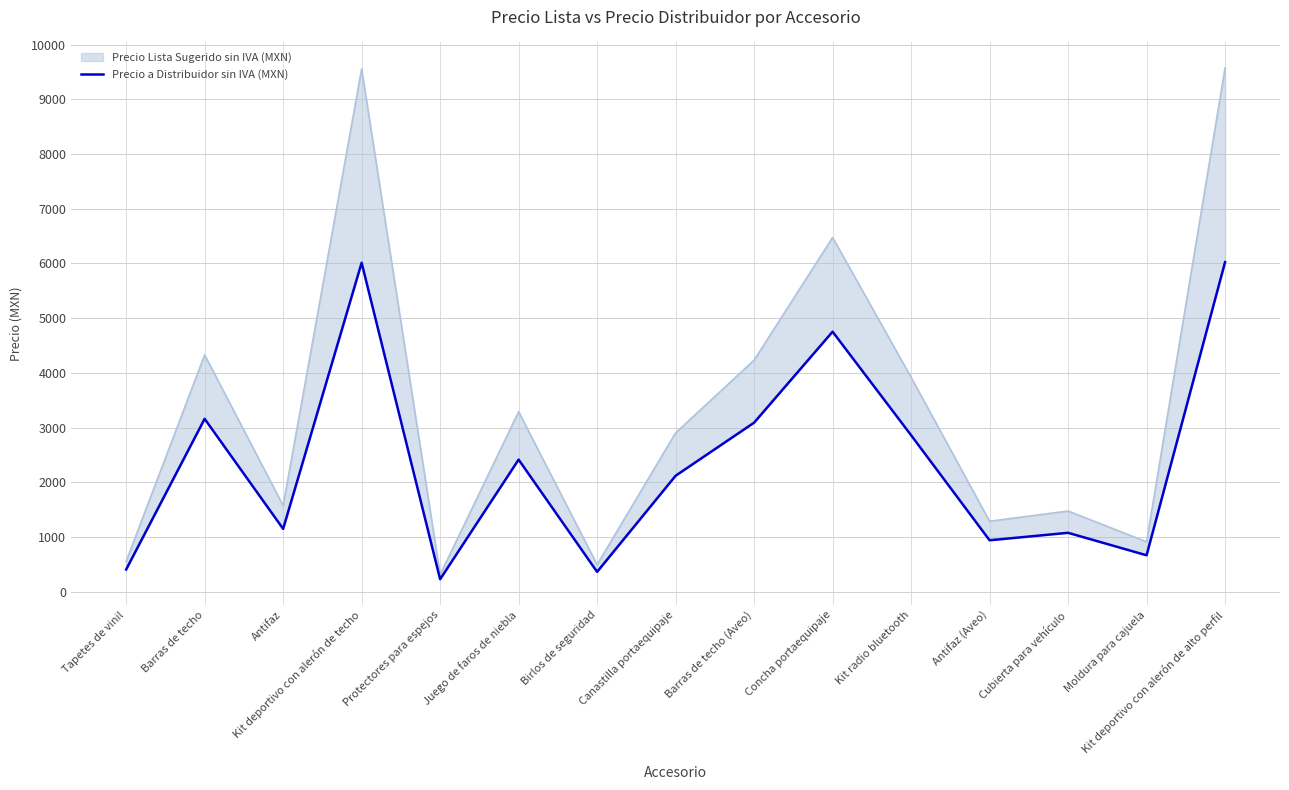

Reading left to right, extract all data points from this chart.

405.6	3159.4	1148.7	6012.0	227.9	2414.3	362.7	2119.1	3089.5	4752.0	2860.3	939.9	1076.5	665.7	6023.2